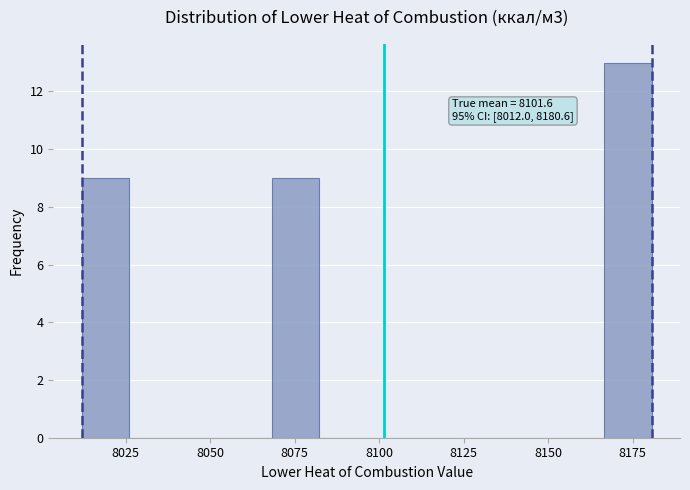

Read against the x-axis, roughly where is the centre of the tallest bar?

8175